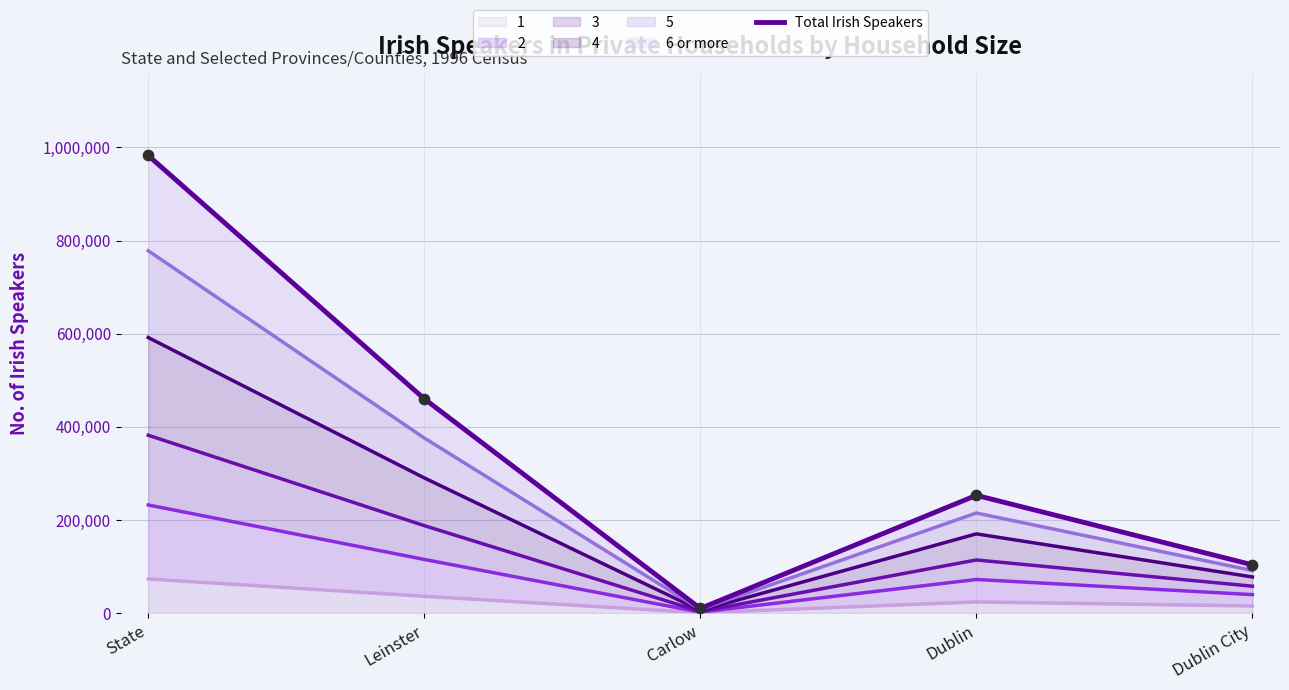

Between Dublin City and Carlow, which is larger?

Dublin City